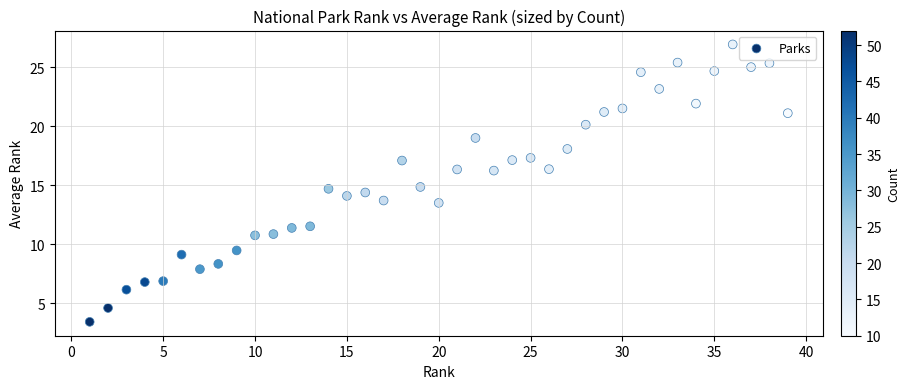

What is the range of Y values (max minus min)?

23.5